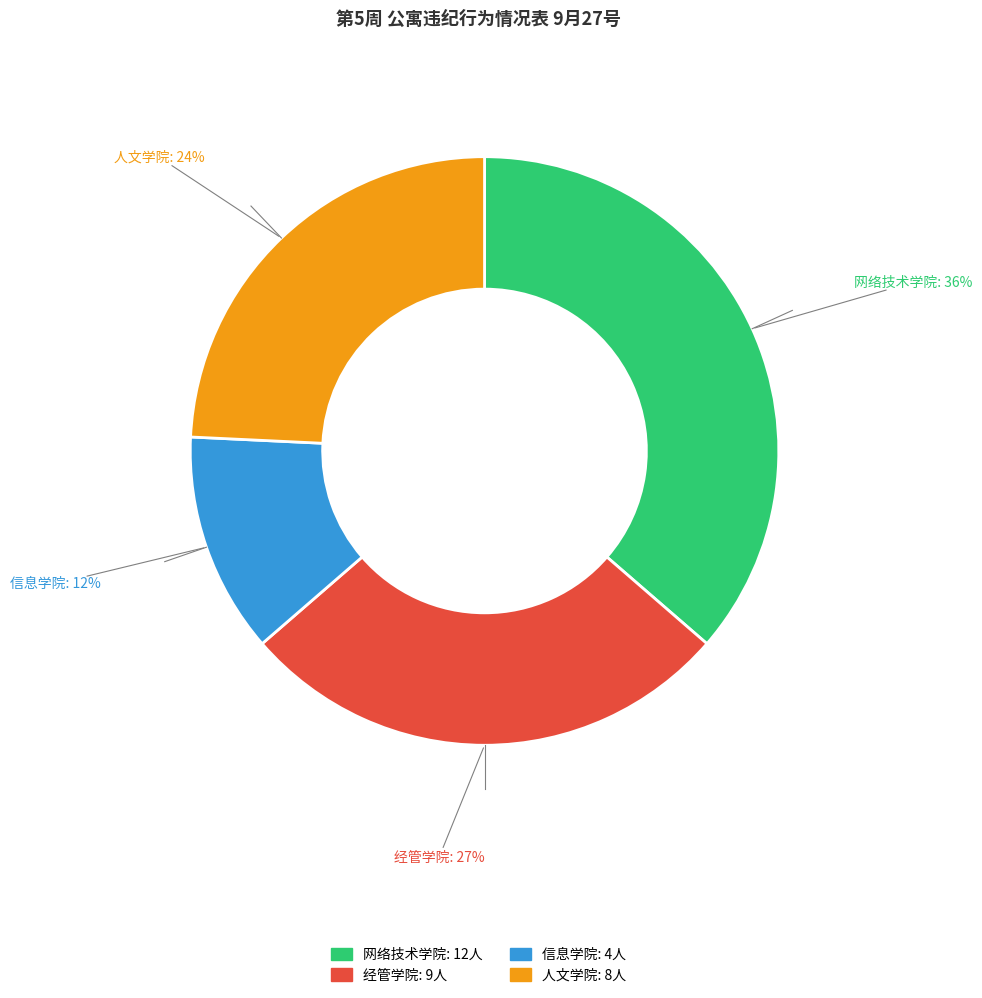

Which slice is the smallest?

信息学院